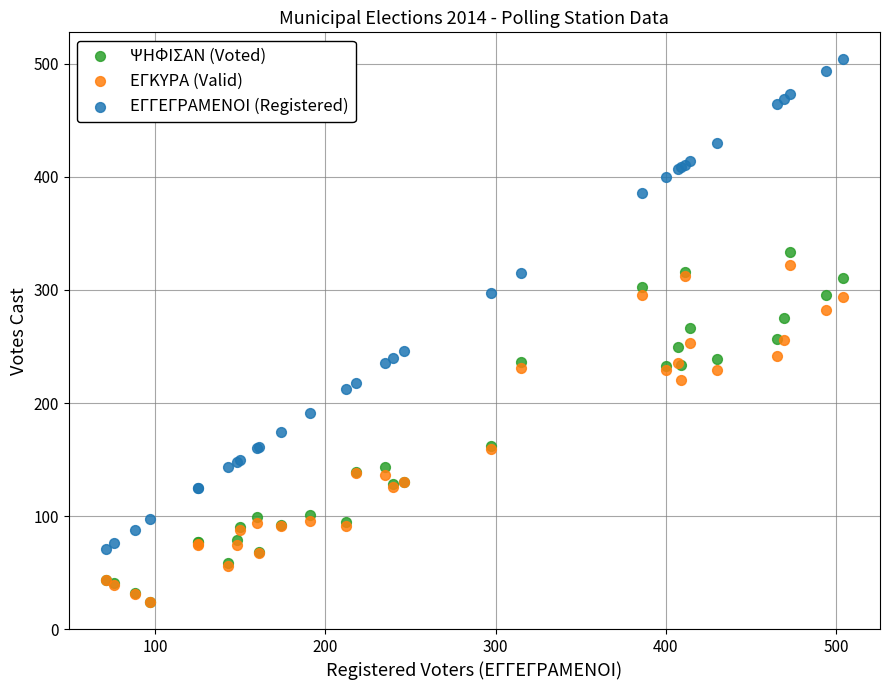

Which series contains the highest Y value?

ΕΓΓΕΓΡΑΜΕΝΟΙ (Registered)